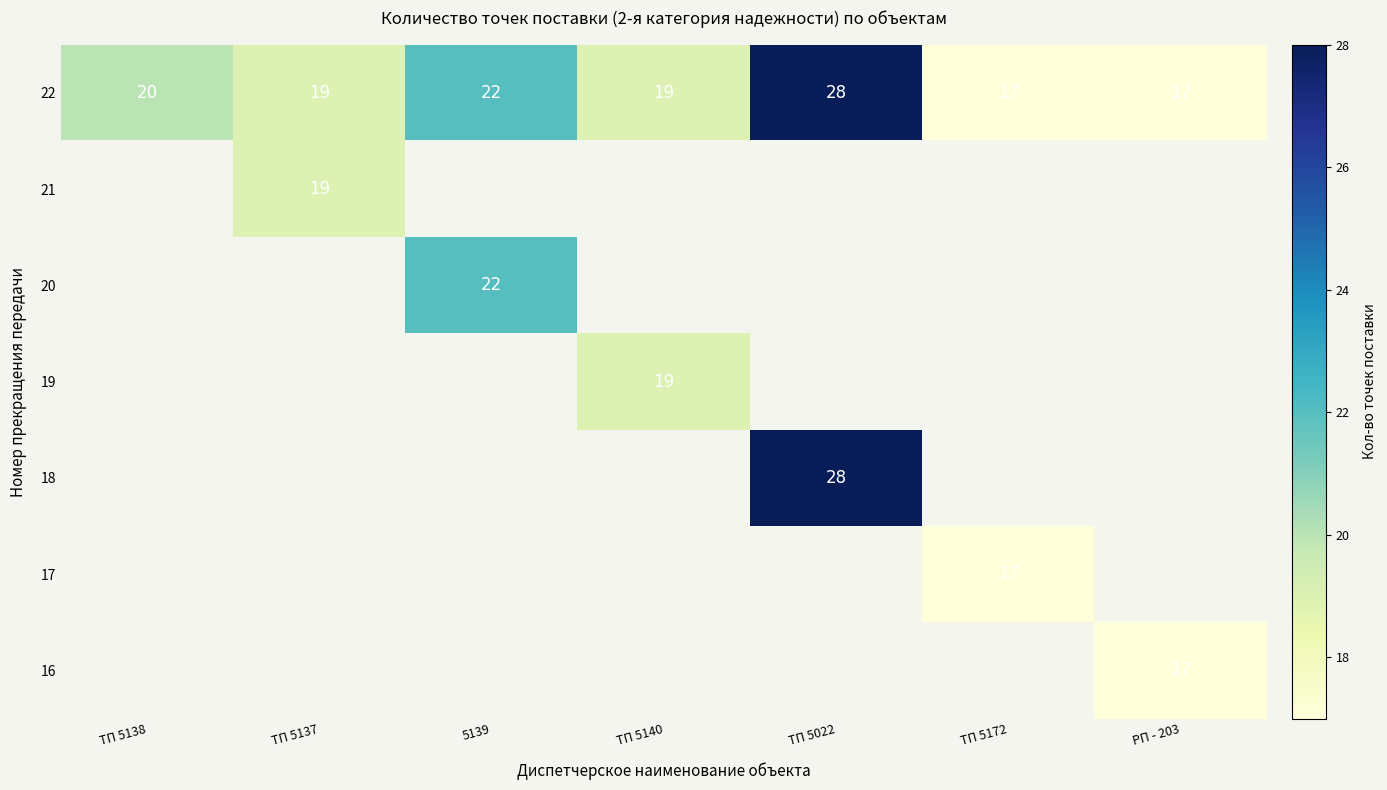

How many categories are shown in the chart?

7